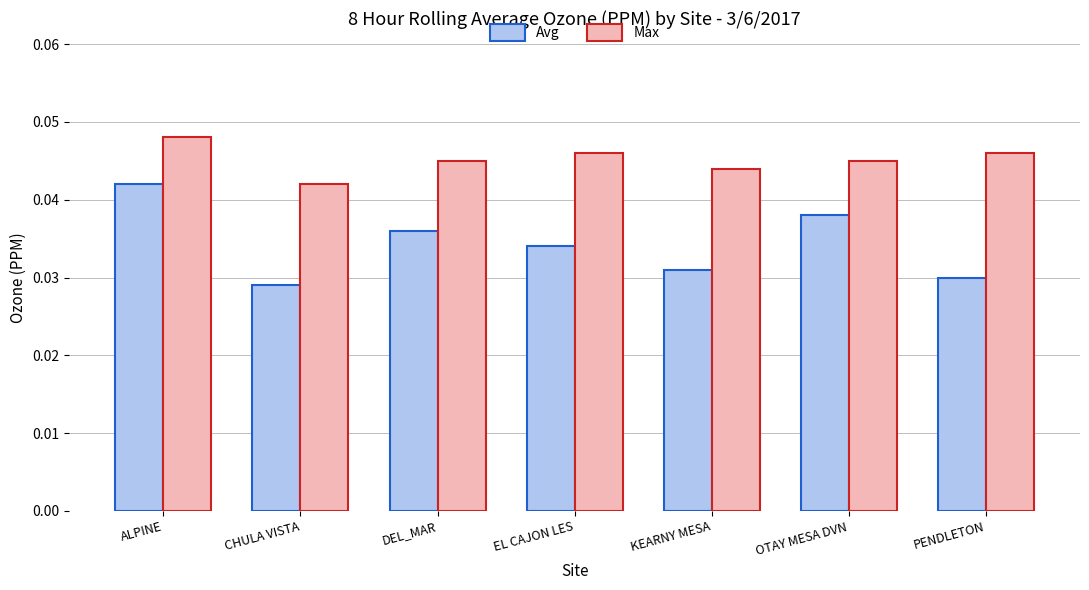

Which series has the largest total across all categories?

Max